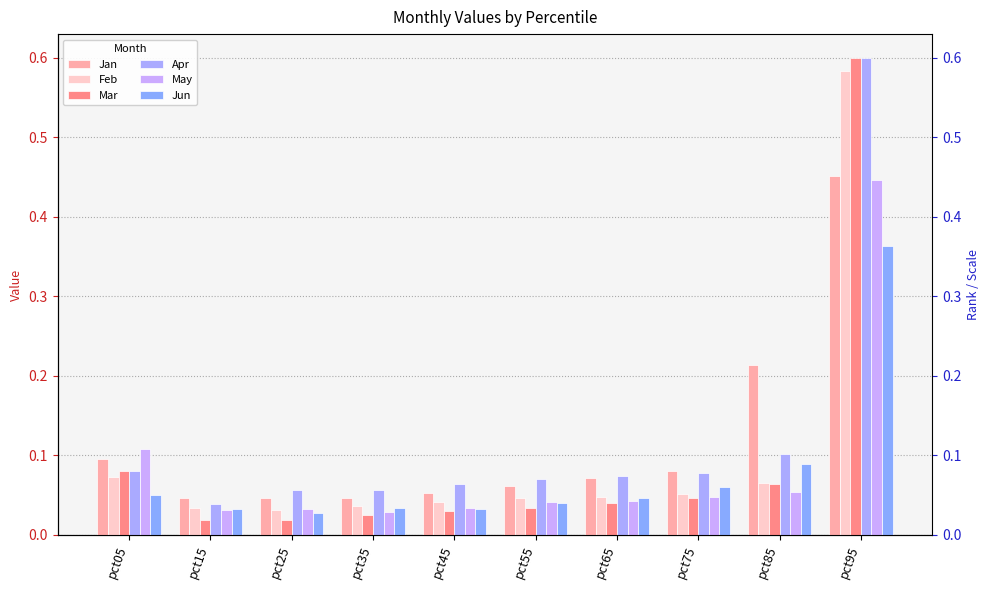

Reading left to right, list all the values displayed in this chart.

Jan: pct05=0.1	pct15=0.0	pct25=0.0	pct35=0.0	pct45=0.1	pct55=0.1	pct65=0.1	pct75=0.1	pct85=0.2	pct95=0.5
Feb: pct05=0.1	pct15=0.0	pct25=0.0	pct35=0.0	pct45=0.0	pct55=0.0	pct65=0.0	pct75=0.1	pct85=0.1	pct95=0.6
Mar: pct05=0.1	pct15=0.0	pct25=0.0	pct35=0.0	pct45=0.0	pct55=0.0	pct65=0.0	pct75=0.0	pct85=0.1	pct95=0.6
Apr: pct05=0.1	pct15=0.0	pct25=0.1	pct35=0.1	pct45=0.1	pct55=0.1	pct65=0.1	pct75=0.1	pct85=0.1	pct95=0.6
May: pct05=0.1	pct15=0.0	pct25=0.0	pct35=0.0	pct45=0.0	pct55=0.0	pct65=0.0	pct75=0.0	pct85=0.1	pct95=0.4
Jun: pct05=0.0	pct15=0.0	pct25=0.0	pct35=0.0	pct45=0.0	pct55=0.0	pct65=0.0	pct75=0.1	pct85=0.1	pct95=0.4